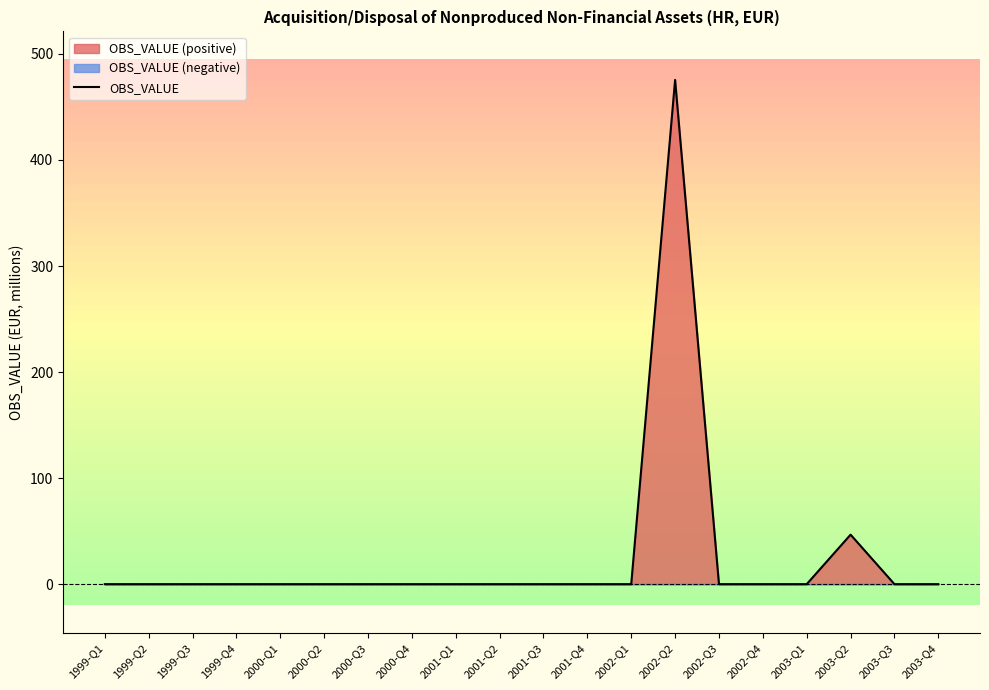

True or false: there are more than 1 points higher than both neighbors.

True